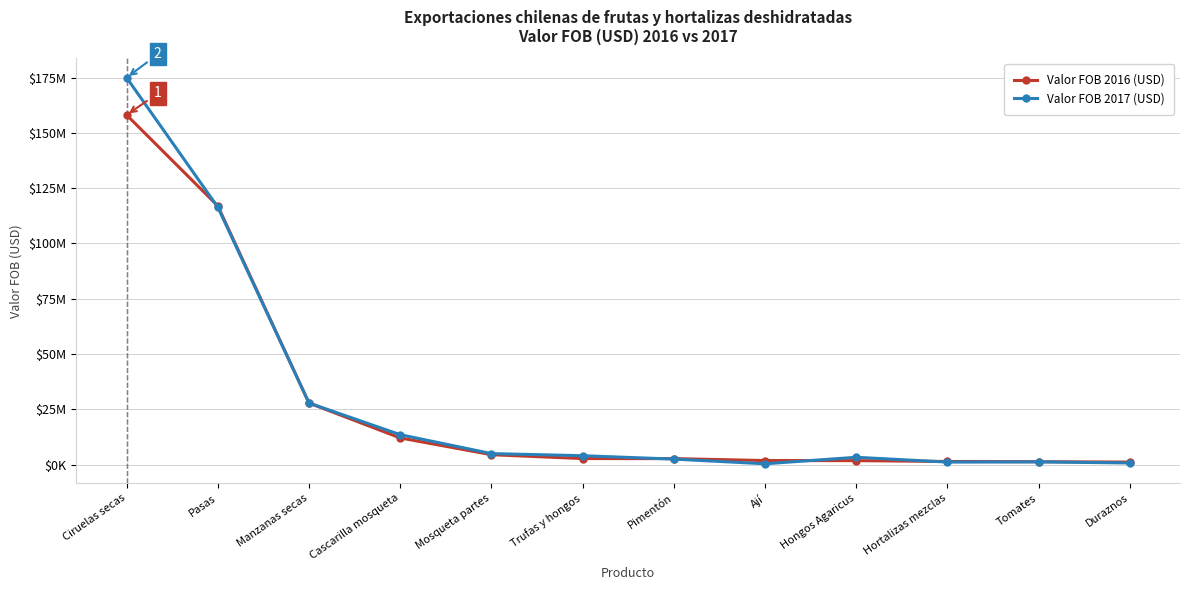

Reading left to right, list all the values displayed in this chart.

Valor FOB 2016 (USD): Ciruelas secas=158158842.2	Pasas=117023060.4	Manzanas secas=27829861.9	Cascarilla mosqueta=12054033.0	Mosqueta partes=4463654.1	Trufas y hongos=2717658.8	Pimentón=2694724.2	Ají=1815743.6	Hongos Agaricus=1781905.4	Hortalizas mezclas=1396225.2	Tomates=1278585.8	Duraznos=1121273.2
Valor FOB 2017 (USD): Ciruelas secas=175021854.8	Pasas=116447965.9	Manzanas secas=27851483.6	Cascarilla mosqueta=13519959.3	Mosqueta partes=4968575.8	Trufas y hongos=4008842.9	Pimentón=2472926.4	Ají=355638.6	Hongos Agaricus=3295045.8	Hortalizas mezclas=1126440.4	Tomates=1207889.8	Duraznos=720682.3